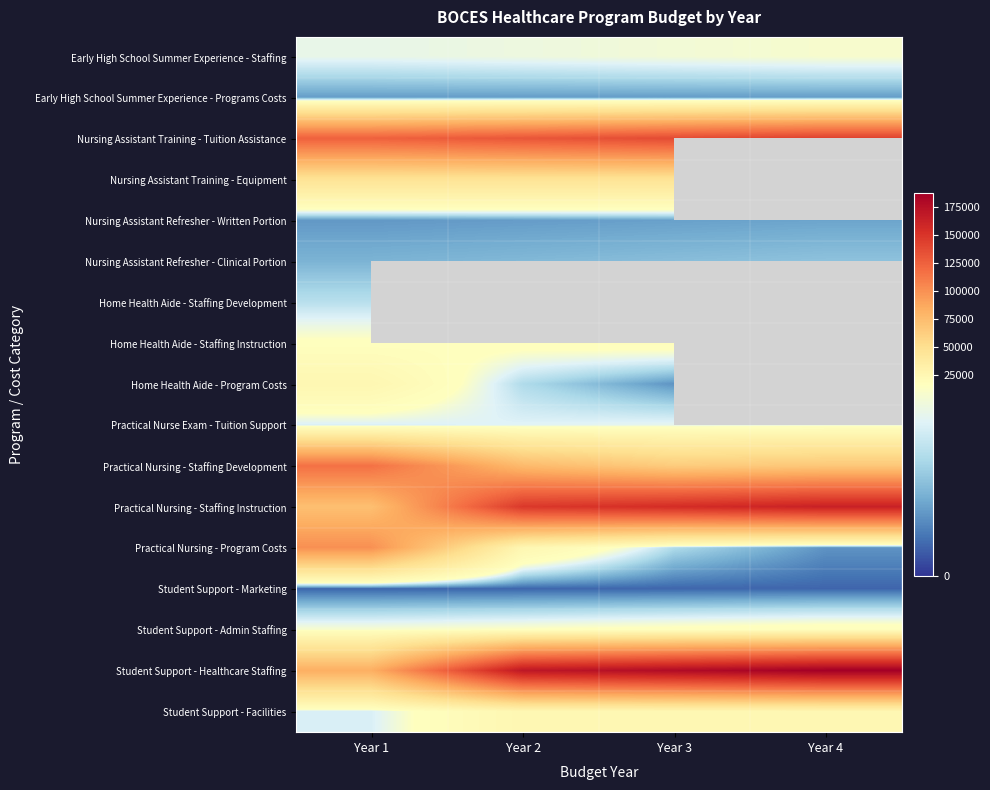

The value of Practical Nursing - Program Costs at Year 1 is 100000.0. True or false?

True